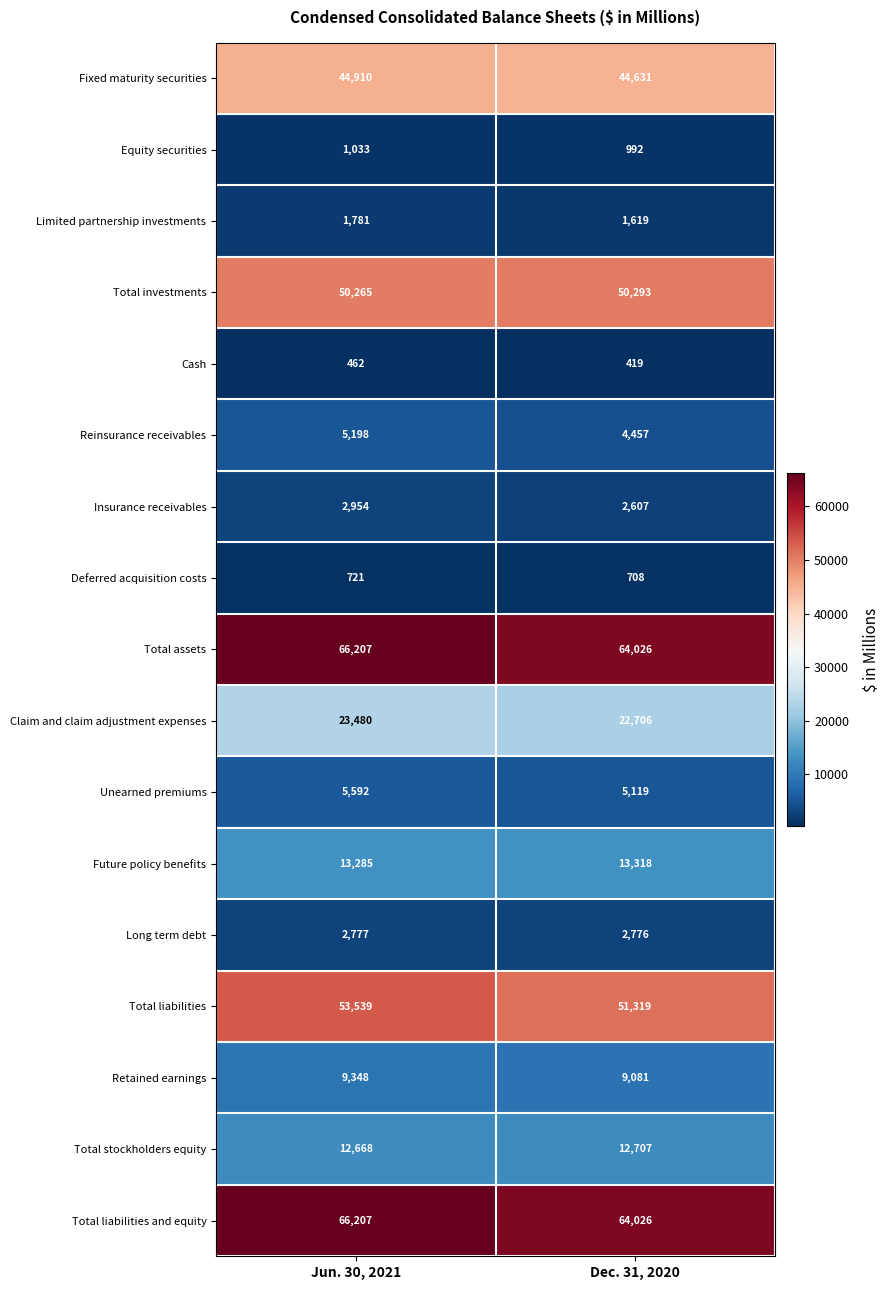

At how many categories does at least one series exceed 45643?

2